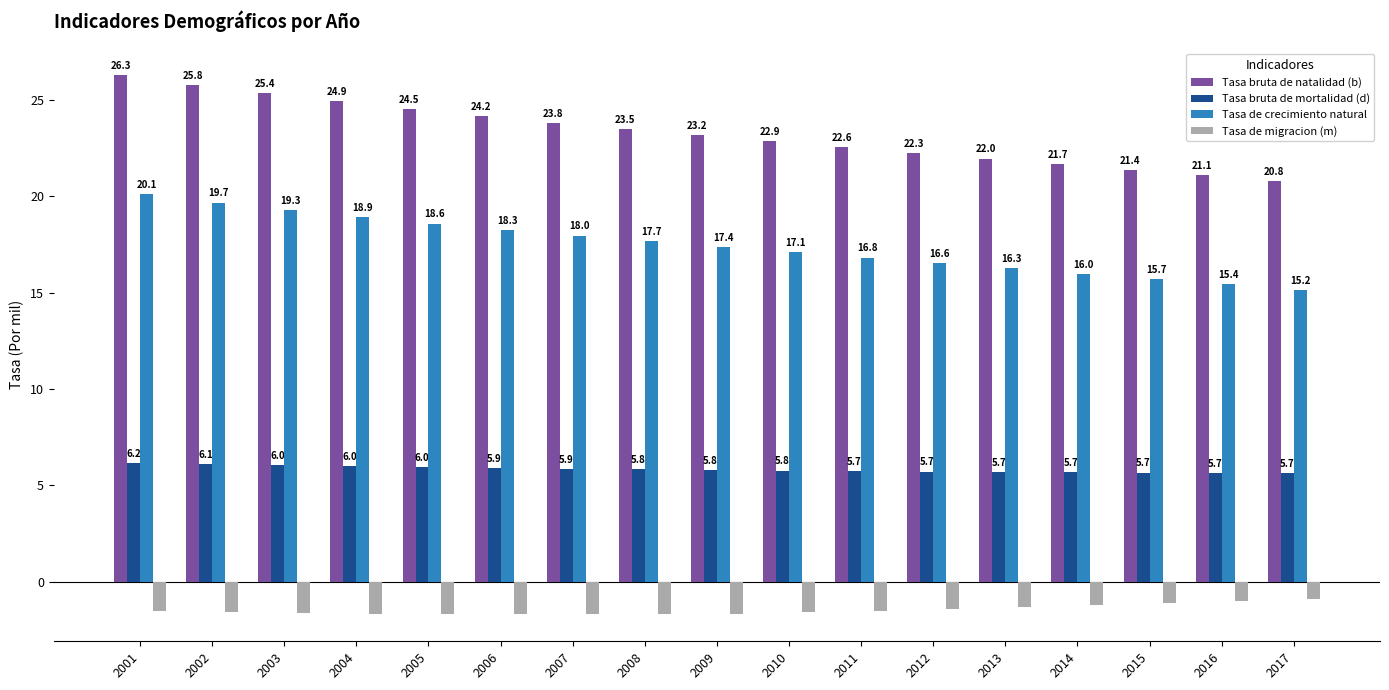

Between 2004 and 2016, which series saw the biggest shift?

Tasa bruta de natalidad (b)